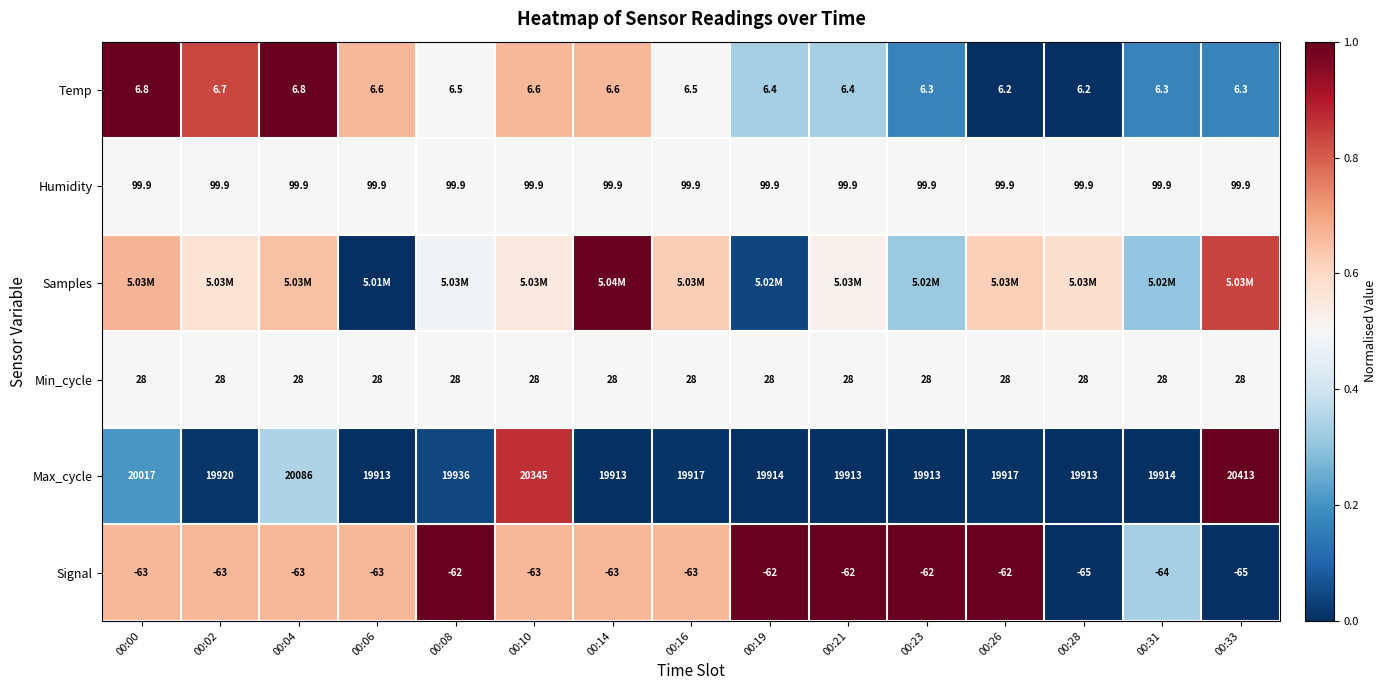

What value does the Signal series have at 00:23?

1.0